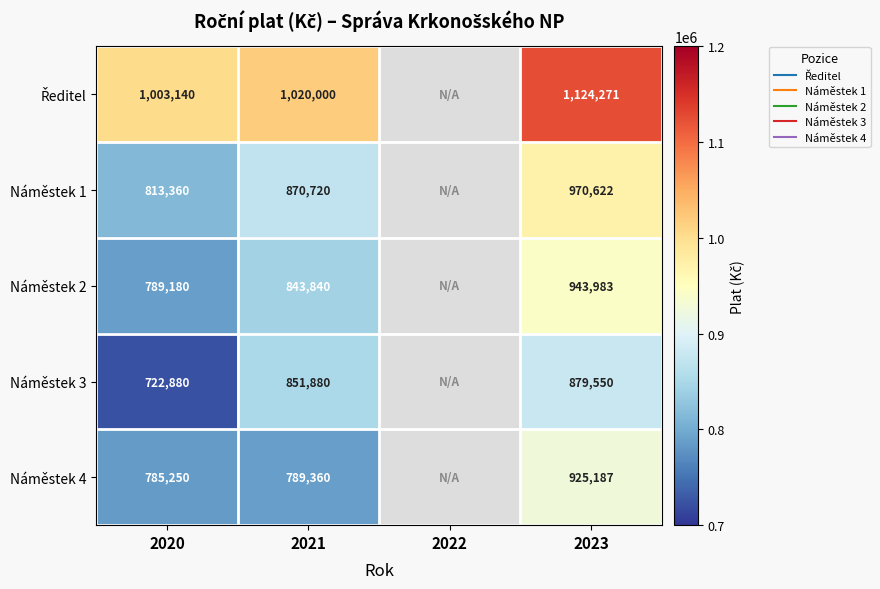

How many values in the Náměstek 4 series exceed 789360?

1